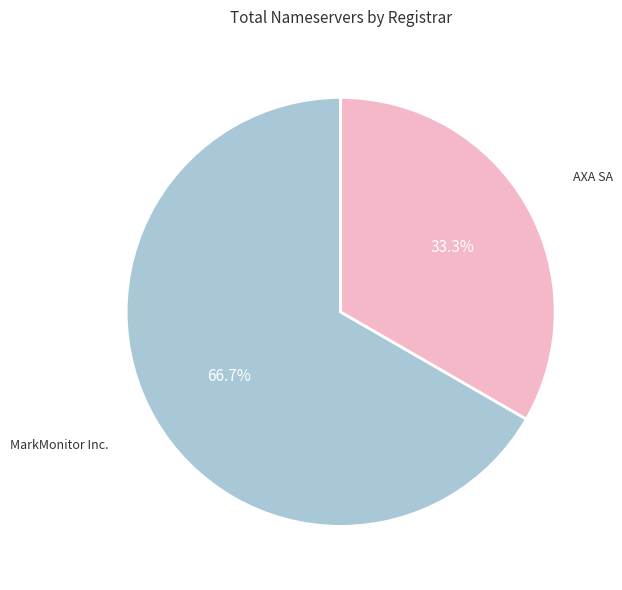

Count the number of slices in the pie.

2